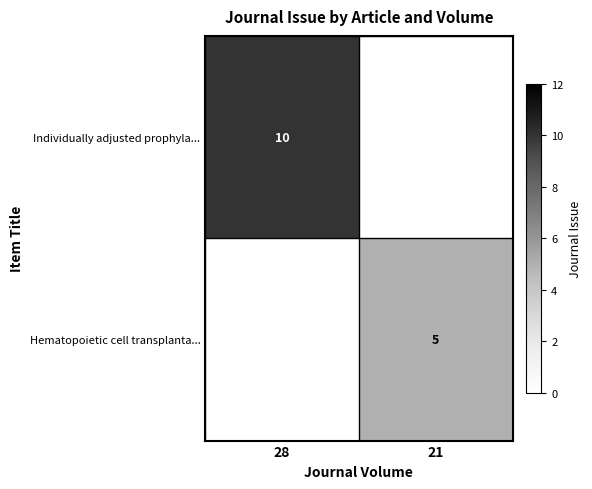

Is the value of Hematopoietic cell transplanta... at 21 greater than the value of Individually adjusted prophyla... at 28?

No